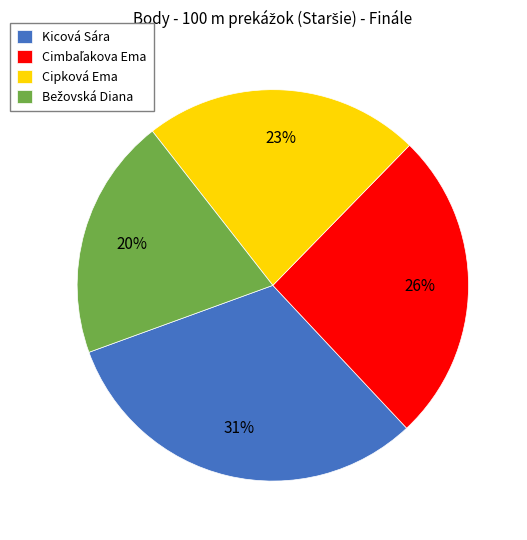

Is the sum of Kicová Sára and Cipková Ema greater than half?

Yes